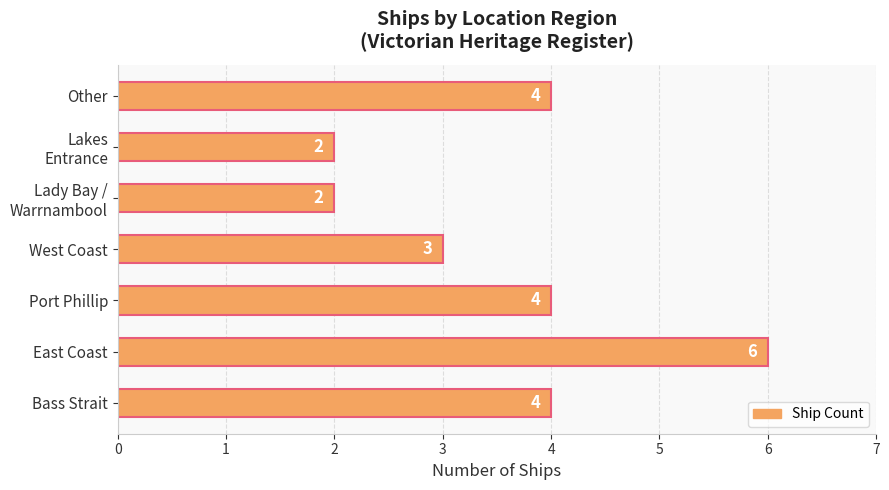

What is the sum of all values?

25